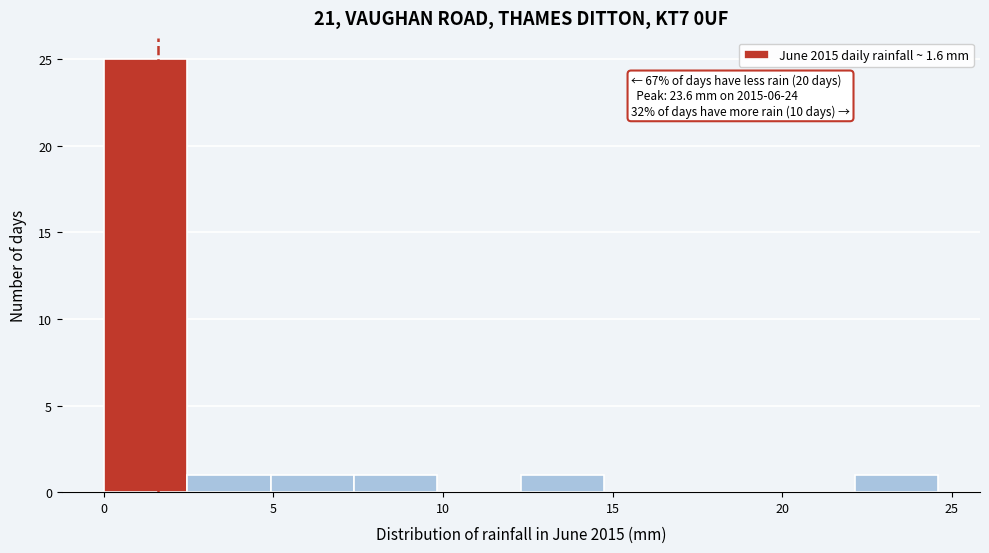

Over which range of the x-axis is the bar tallest?

0.0 to 2.5